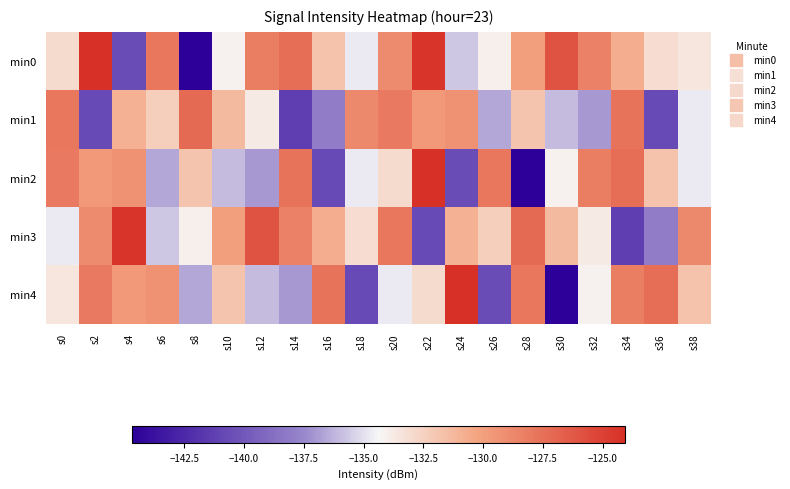

Reading left to right, list all the values displayed in this chart.

min0: s0=-132.9	s2=-124.1	s4=-140.6	s6=-127.8	s8=-144.7	s10=-134.1	s12=-128.2	s14=-127.4	s16=-131.8	s18=-134.7	s20=-128.9	s22=-124.4	s24=-135.7	s26=-134.0	s28=-130.0	s30=-126.0	s32=-128.5	s34=-130.7	s36=-133.0	s38=-133.5
min1: s0=-127.9	s2=-140.7	s4=-130.9	s6=-132.3	s8=-127.2	s10=-131.4	s12=-133.8	s14=-141.3	s16=-138.0	s18=-128.8	s20=-128.0	s22=-129.7	s24=-129.2	s26=-136.6	s28=-131.8	s30=-136.0	s32=-137.0	s34=-127.7	s36=-140.7	s38=-134.7
min2: s0=-128.0	s2=-129.7	s4=-129.2	s6=-136.6	s8=-131.8	s10=-136.0	s12=-137.0	s14=-127.7	s16=-140.7	s18=-134.7	s20=-132.9	s22=-124.1	s24=-140.6	s26=-127.8	s28=-144.7	s30=-134.1	s32=-128.2	s34=-127.4	s36=-131.8	s38=-134.7
min3: s0=-134.7	s2=-128.9	s4=-124.4	s6=-135.7	s8=-134.0	s10=-130.0	s12=-126.0	s14=-128.5	s16=-130.7	s18=-133.0	s20=-127.9	s22=-140.7	s24=-130.9	s26=-132.3	s28=-127.2	s30=-131.4	s32=-133.8	s34=-141.3	s36=-138.0	s38=-128.8
min4: s0=-133.5	s2=-128.0	s4=-129.7	s6=-129.2	s8=-136.6	s10=-131.8	s12=-136.0	s14=-137.0	s16=-127.7	s18=-140.7	s20=-134.7	s22=-132.9	s24=-124.1	s26=-140.6	s28=-127.8	s30=-144.7	s32=-134.1	s34=-128.2	s36=-127.4	s38=-131.8